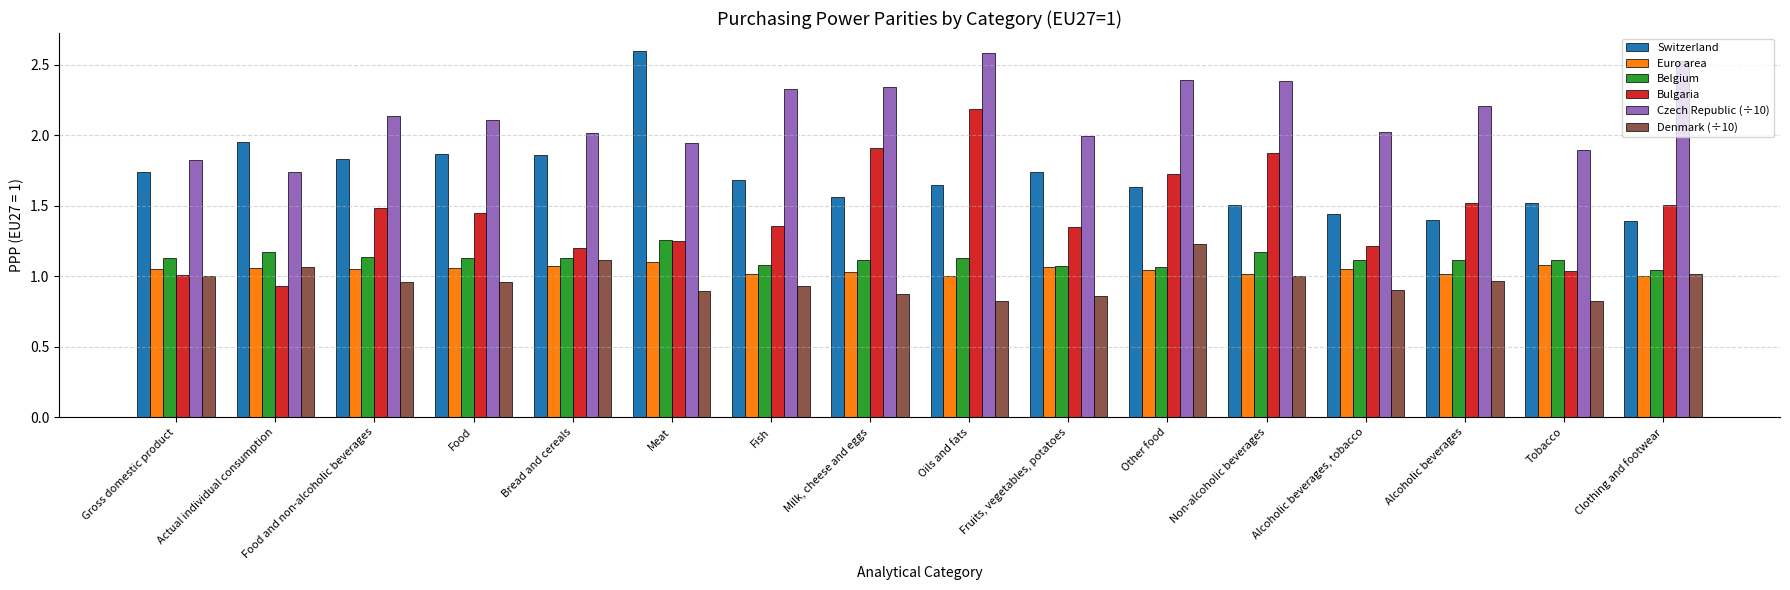

The Czech Republic (÷10) series shows 2.4 at Other food. True or false?

True